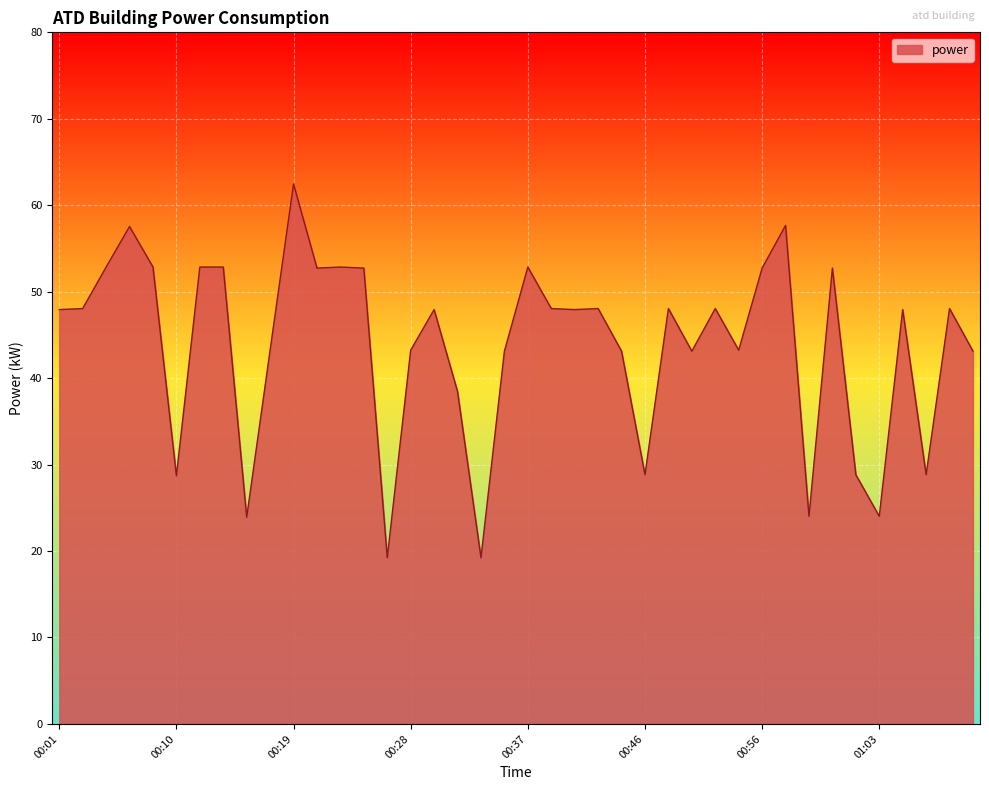

What is the maximum value shown in the chart?

62.5